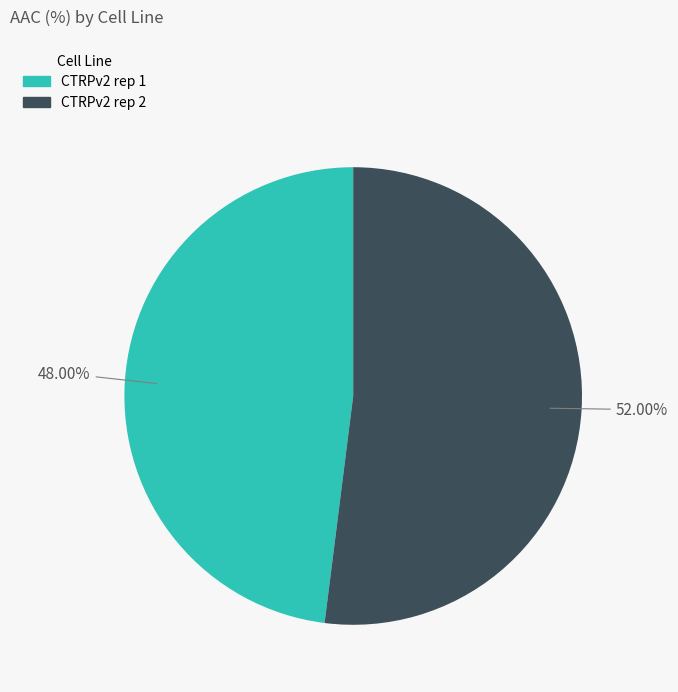

Rank the categories by value from highest to lowest.

CTRPv2 rep 2, CTRPv2 rep 1